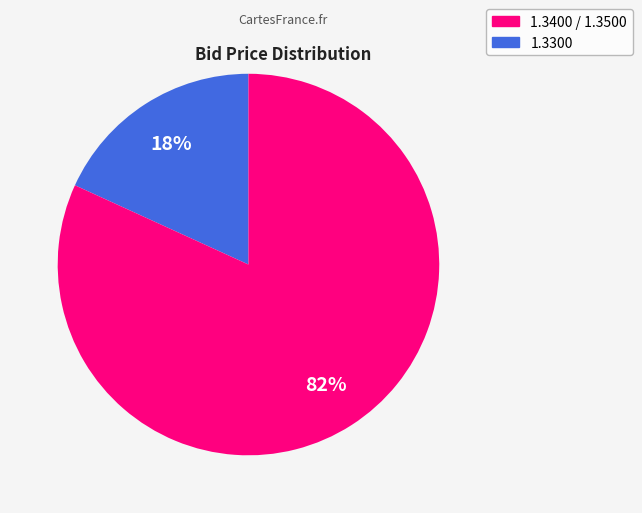

Is there a majority slice in this chart?

Yes